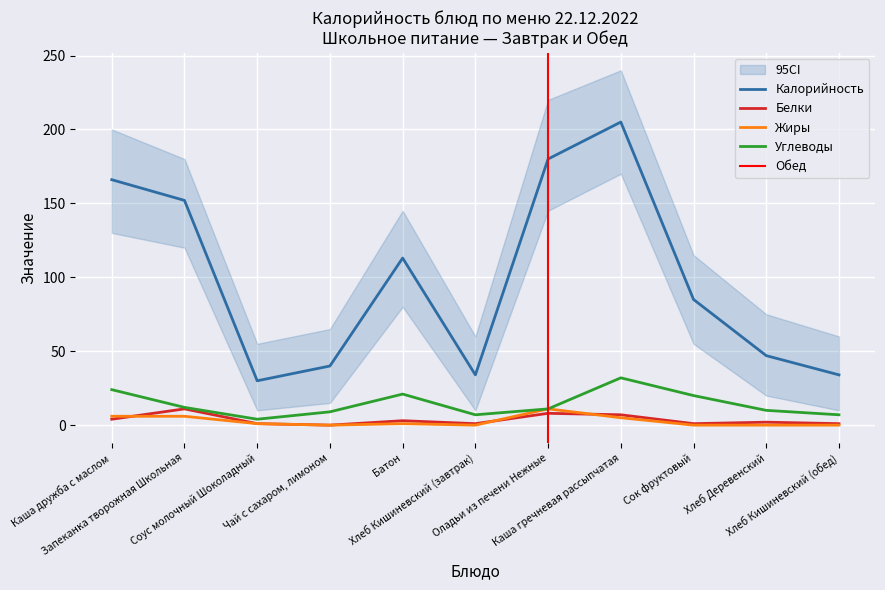

True or false: Углеводы and Жиры cross at least once.

False